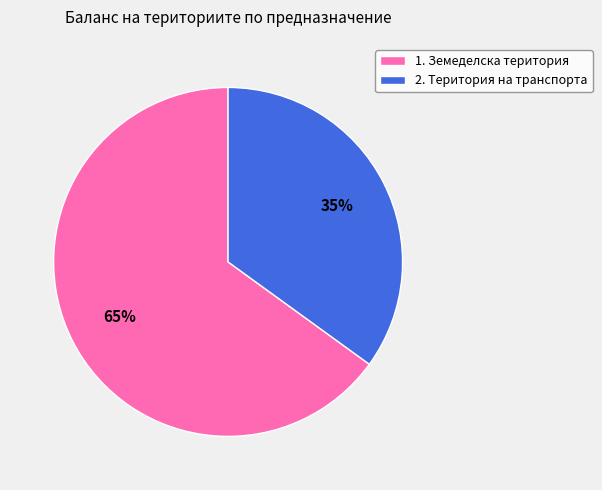

What percentage is the 1. Земеделска територия slice, to the nearest percent?

65%